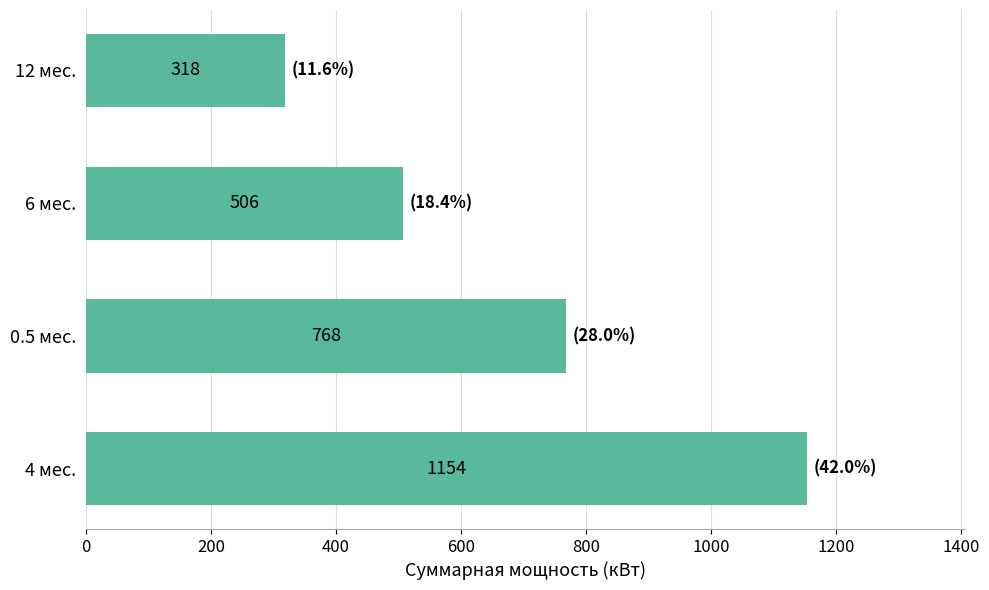

How many data points are above 767?

2